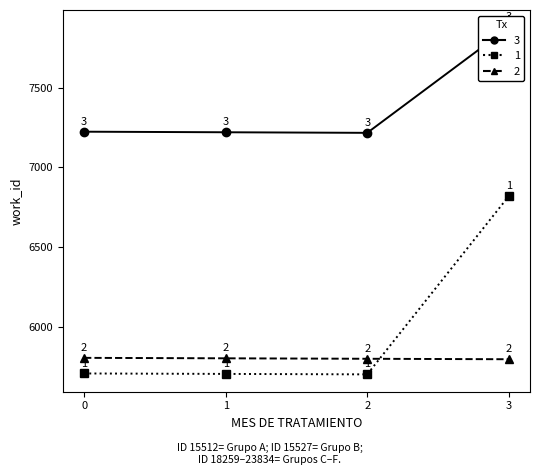

Is this an area chart (filled region under the line)?

No